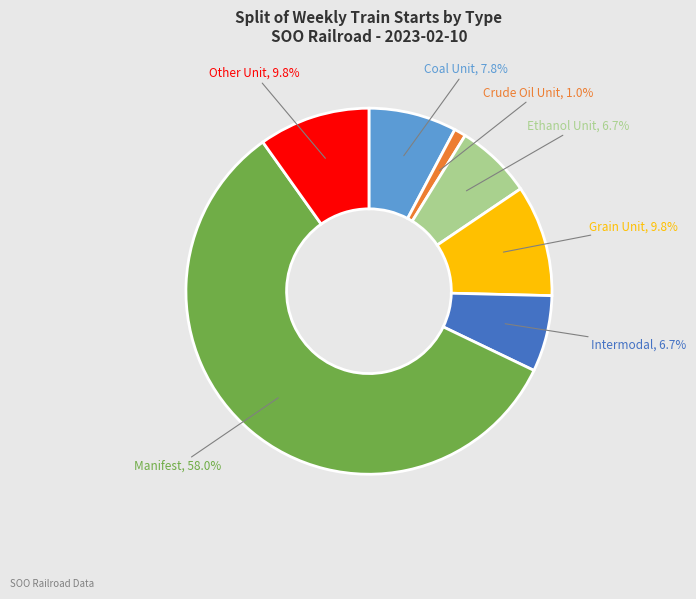

Count the number of slices in the pie.

7